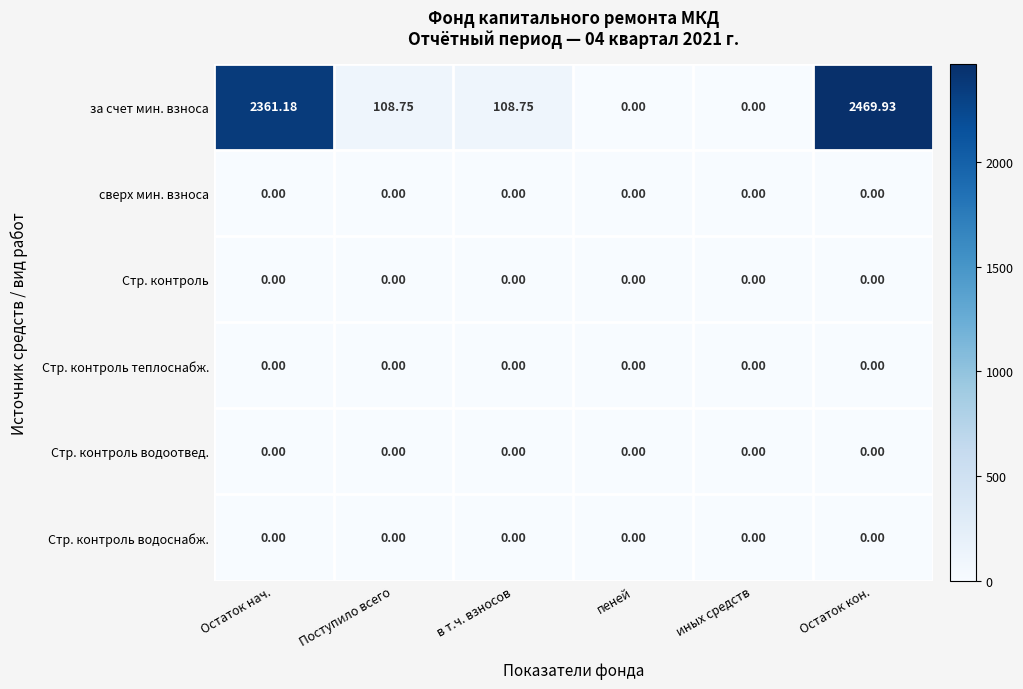

How many values in the за счет мин. взноса series are below 108?

2